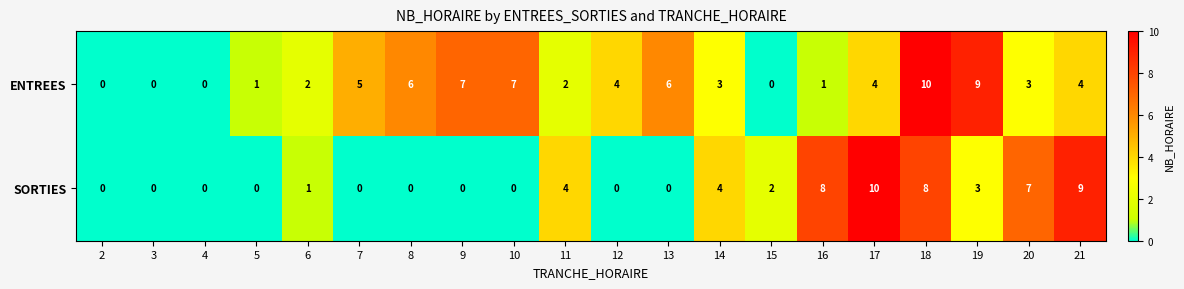

At which label does ENTREES first exceed 4?

7